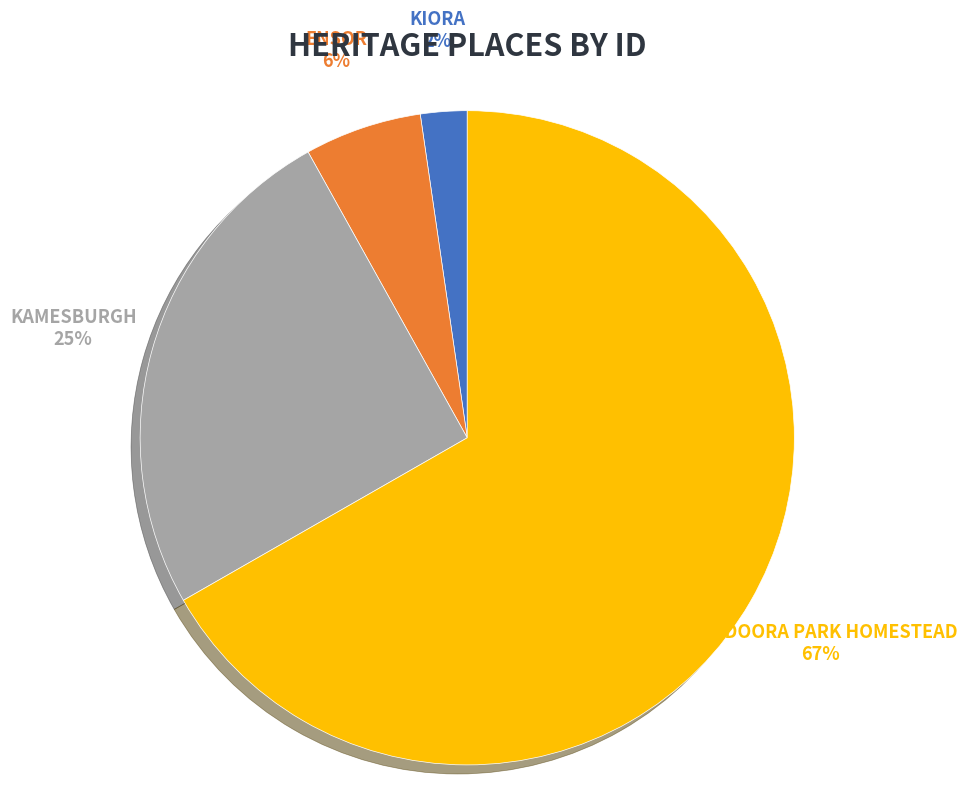

What percentage is the ENSOR slice, to the nearest percent?

6%